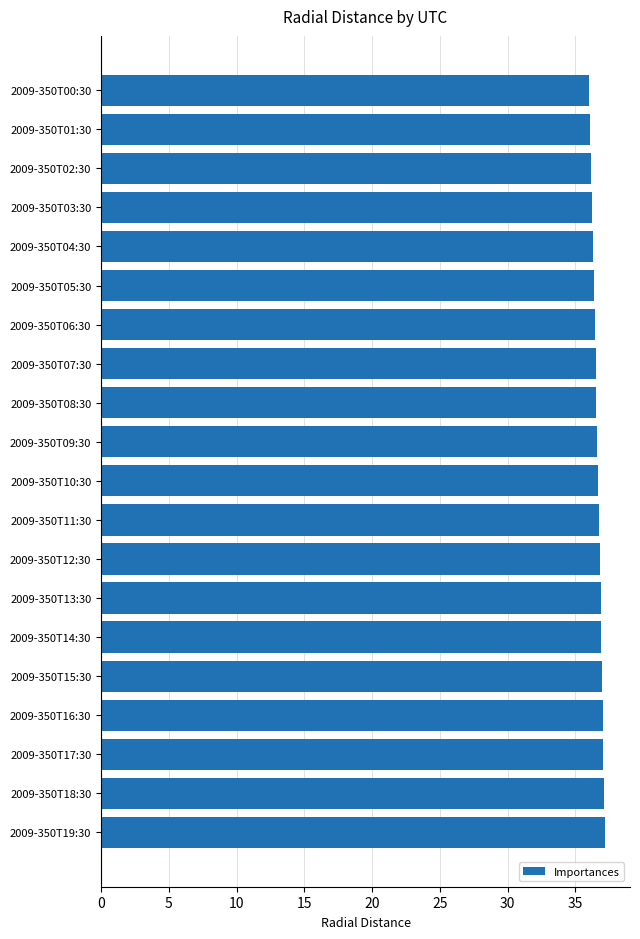

What position from the bottom is 2009-350T02:30?

18